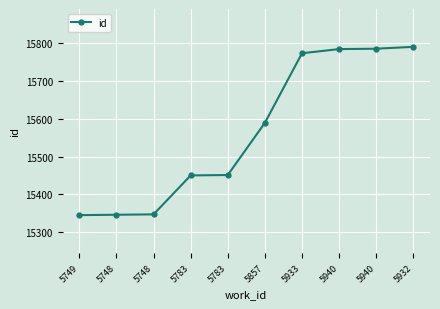

How many data points does each series have?

10